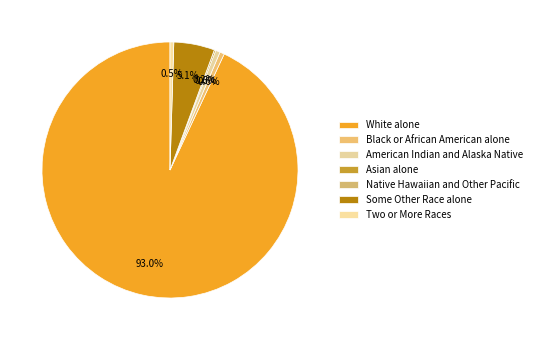

What is the smallest slice in the pie chart?

Native Hawaiian and Other Pacific